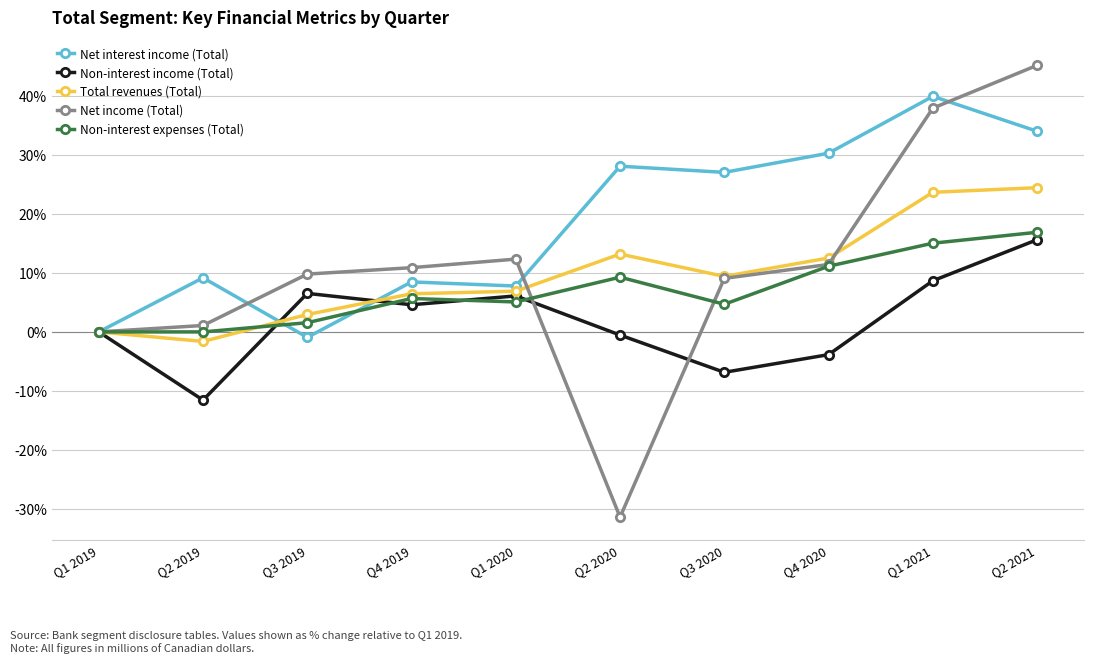

Reading right to left, extract all data points from this chart.

Net interest income (Total): 34.0	39.9	30.2	27.0	28.0	7.8	8.5	-0.9	9.2	0.0
Non-interest income (Total): 15.6	8.7	-3.8	-6.8	-0.5	6.1	4.6	6.5	-11.5	0.0
Total revenues (Total): 24.4	23.6	12.5	9.4	13.2	6.9	6.4	2.9	-1.6	0.0
Net income (Total): 45.1	37.9	11.4	9.1	-31.3	12.3	10.9	9.8	1.1	0.0
Non-interest expenses (Total): 16.9	15.0	11.1	4.7	9.3	5.1	5.7	1.6	0.0	0.0